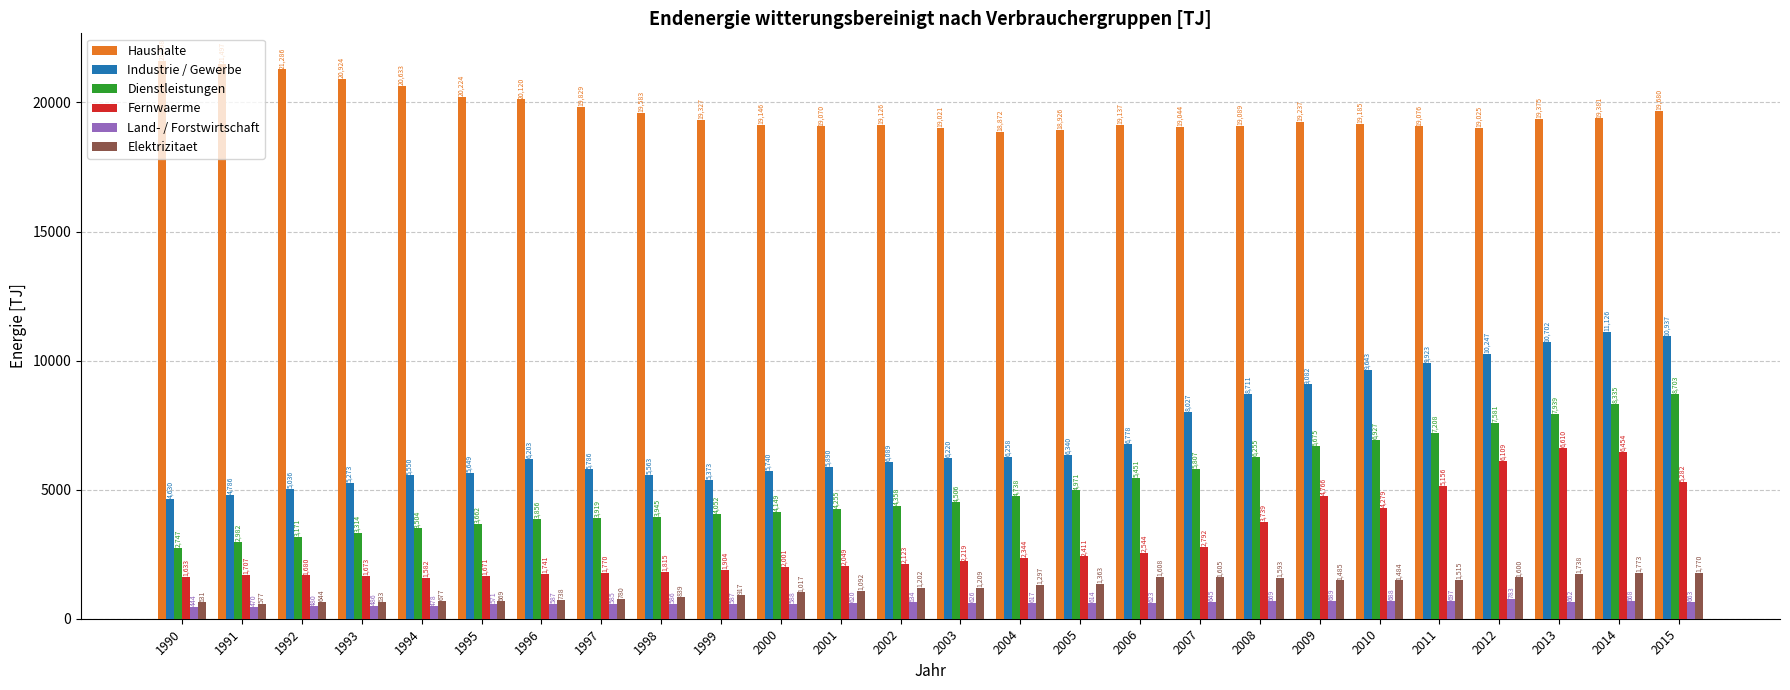

Which series has the largest total across all categories?

Haushalte